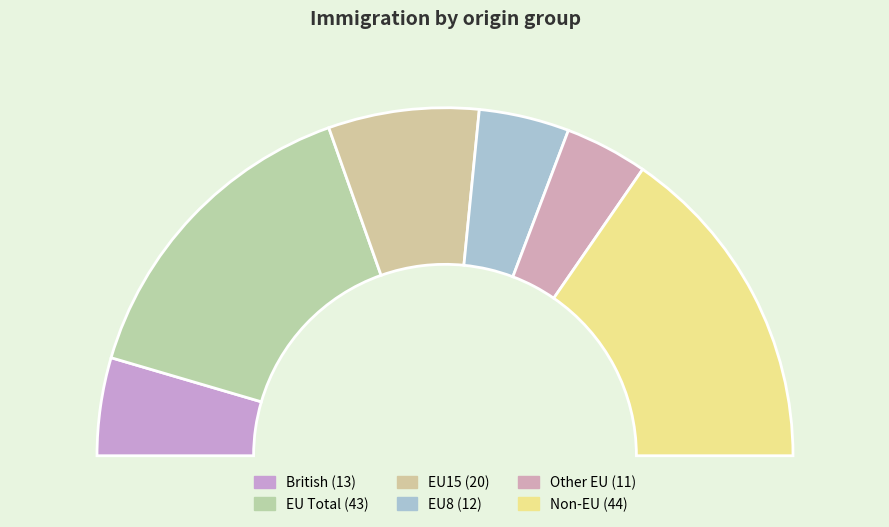

Between EU15 and Other EU, which is larger?

EU15